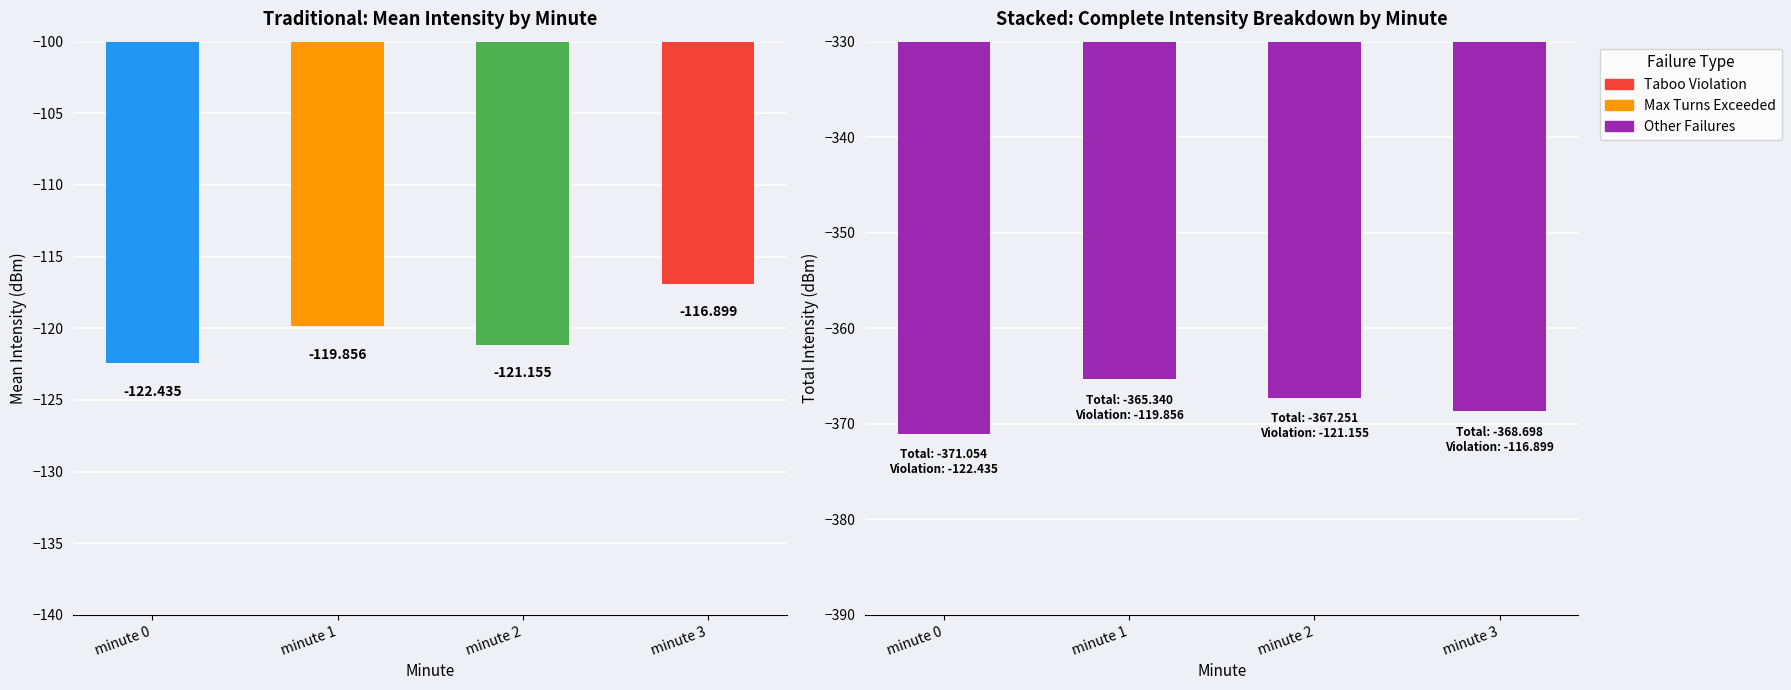

Which series has the largest range (max minus min)?

Other Failures